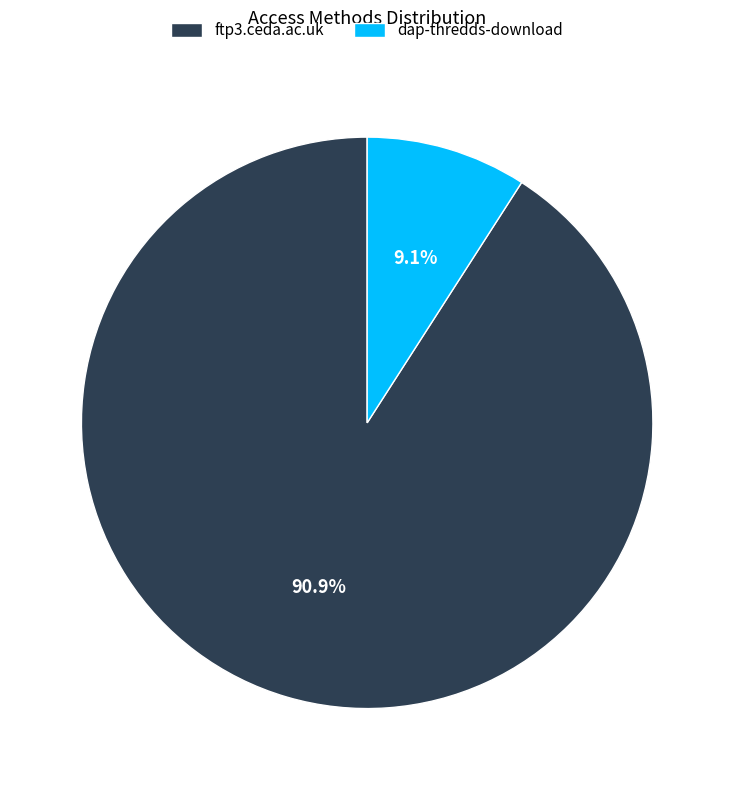

What is the ratio of the value at dap-thredds-download to the value at ftp3.ceda.ac.uk?

0.1